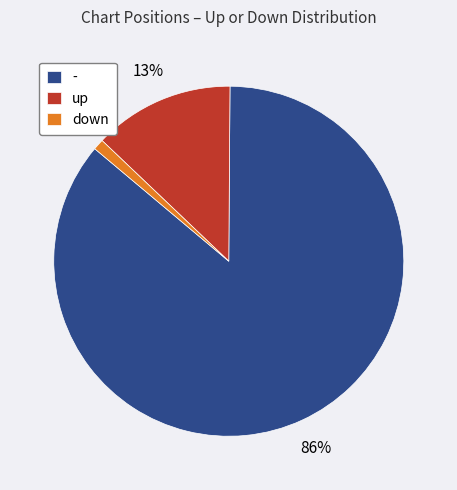

True or false: - accounts for 86% of the total.

True